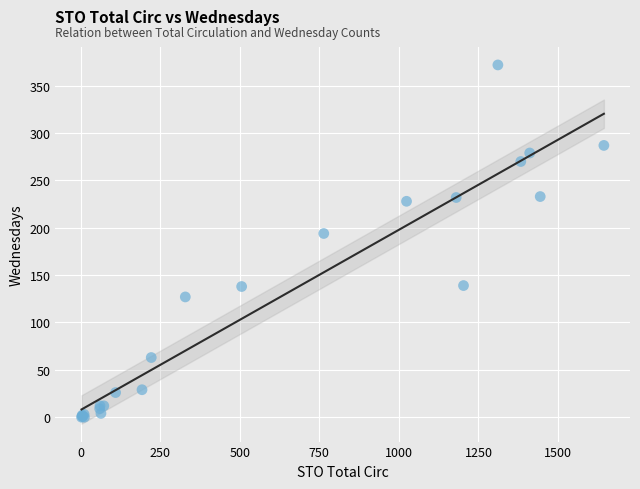

What Y value in the scatter plot is closest to 186?

194